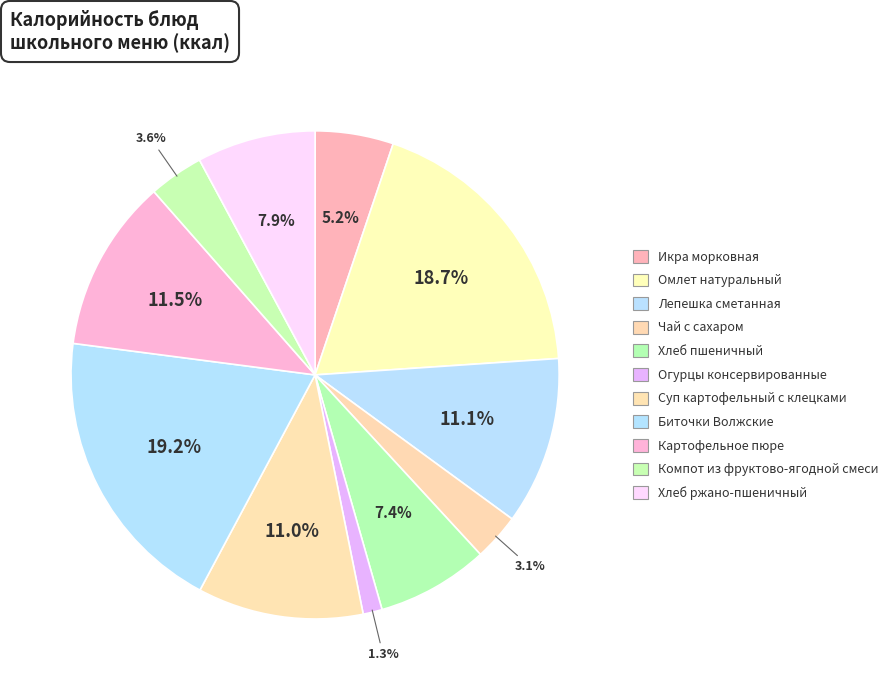

Rank the categories by value from highest to lowest.

Биточки Волжские, Омлет натуральный, Картофельное пюре, Лепешка сметанная, Суп картофельный с клецками, Хлеб ржано-пшеничный, Хлеб пшеничный, Икра морковная, Компот из фруктово-ягодной смеси, Чай с сахаром, Огурцы консервированные